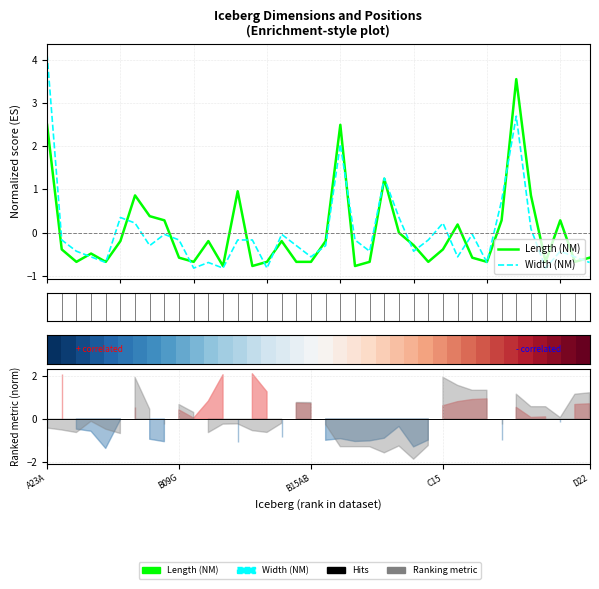

Reading right to left, transcribe all the data shown in this chart.

Length (NM): -0.6	-0.7	0.3	-0.7	0.9	3.5	0.3	-0.7	-0.6	0.2	-0.4	-0.7	-0.3	-0.0	1.2	-0.7	-0.8	2.5	-0.2	-0.7	-0.7	-0.2	-0.7	-0.8	1.0	-0.8	-0.2	-0.7	-0.6	0.3	0.4	0.9	-0.2	-0.7	-0.5	-0.7	-0.4	2.5
Width (NM): -0.7	-0.6	-0.4	-0.8	0.1	2.7	0.7	-0.7	-0.0	-0.6	0.2	-0.2	-0.4	0.3	1.3	-0.4	-0.2	2.0	-0.3	-0.6	-0.3	-0.0	-0.8	-0.2	-0.2	-0.8	-0.7	-0.8	-0.2	-0.0	-0.3	0.2	0.3	-0.7	-0.6	-0.4	-0.2	4.1